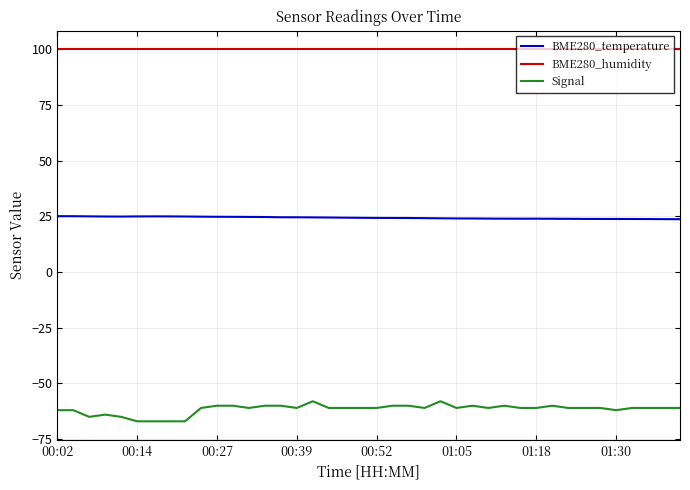

What is the maximum value shown in the chart?

100.0